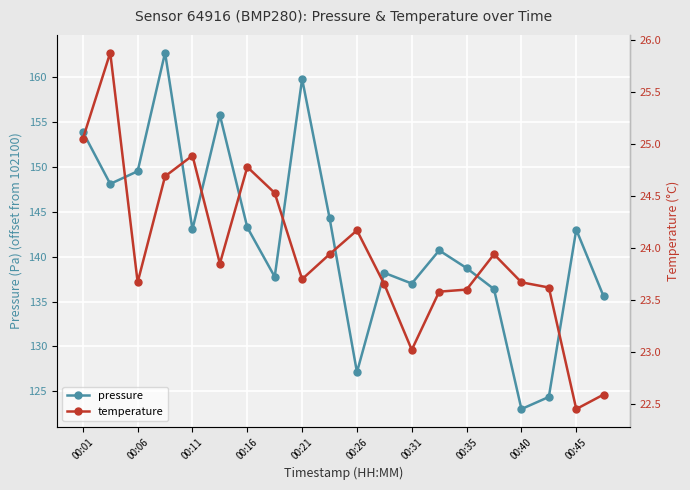

What is the highest value of the pressure series?

162.7